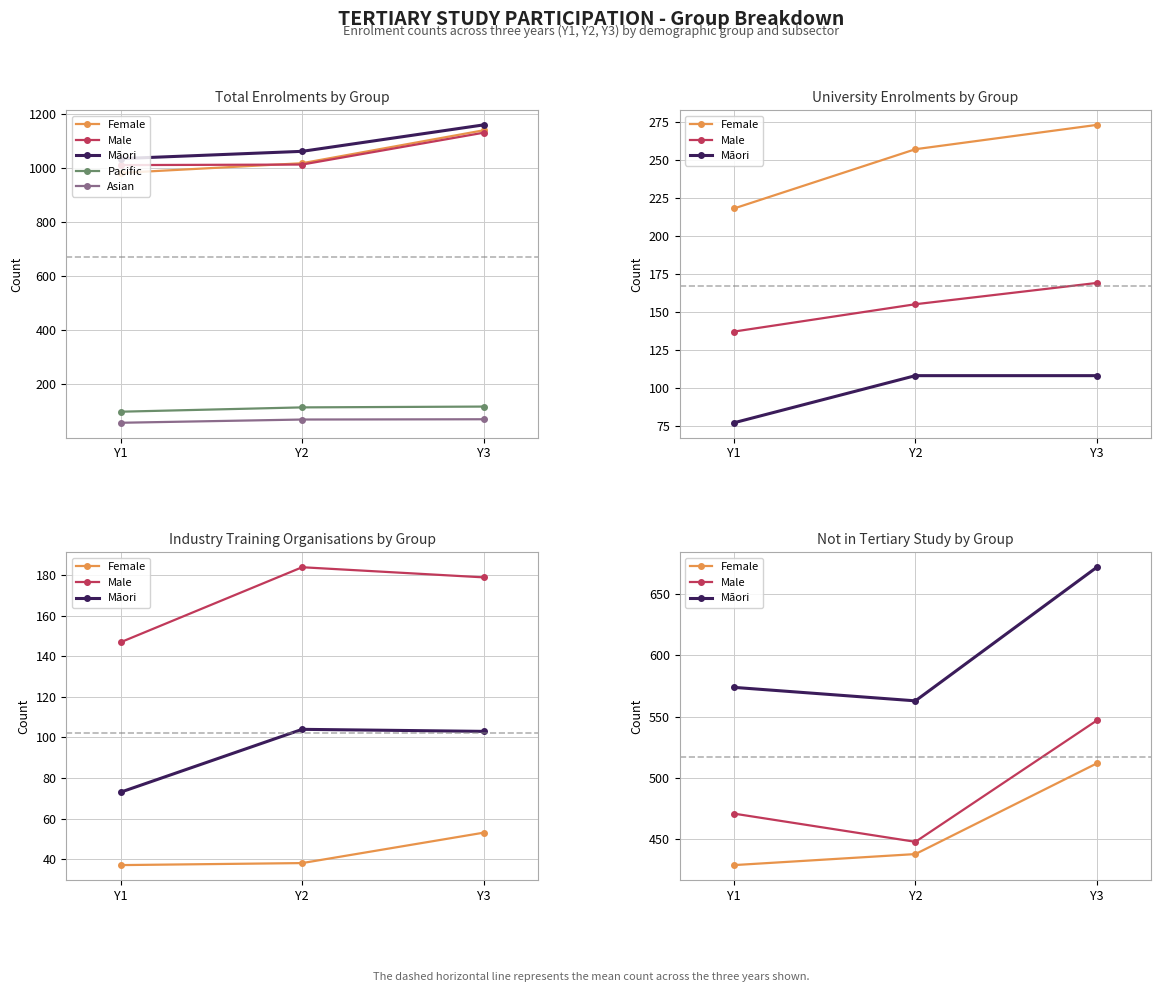

List the series in order of their peak value, lowest first.

Asian, Pacific, Female, Male, Māori